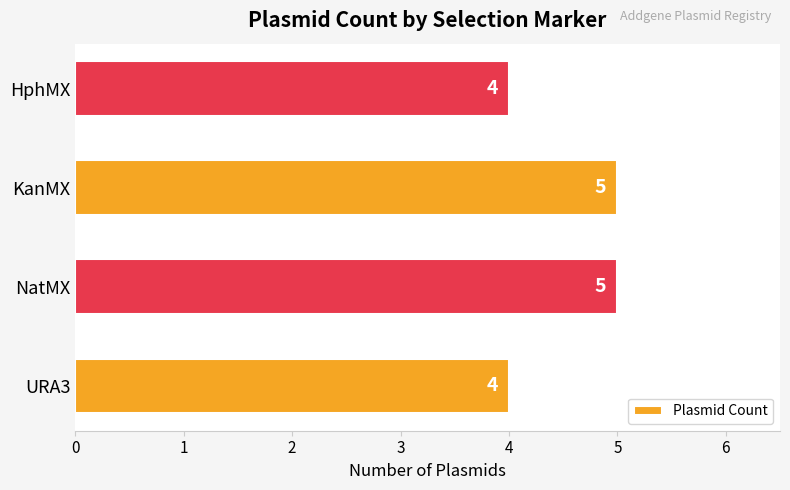

Approximately how many times larger is the value at KanMX compared to NatMX?

1.0